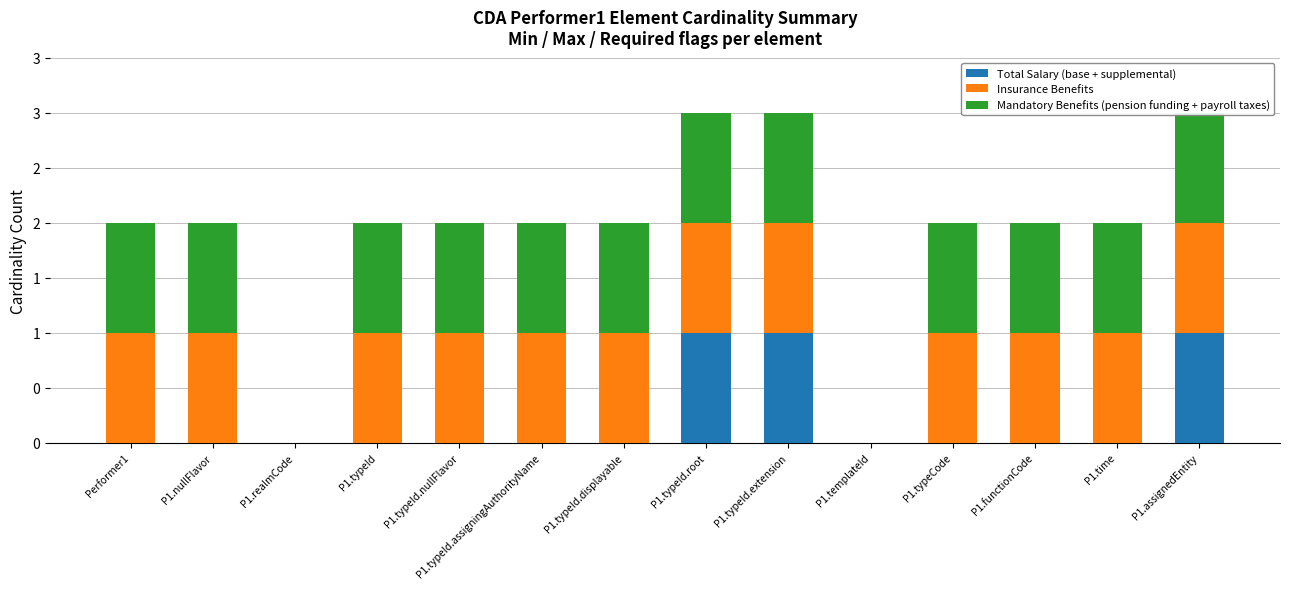

Which series has the widest spread of values?

Total Salary (base + supplemental)